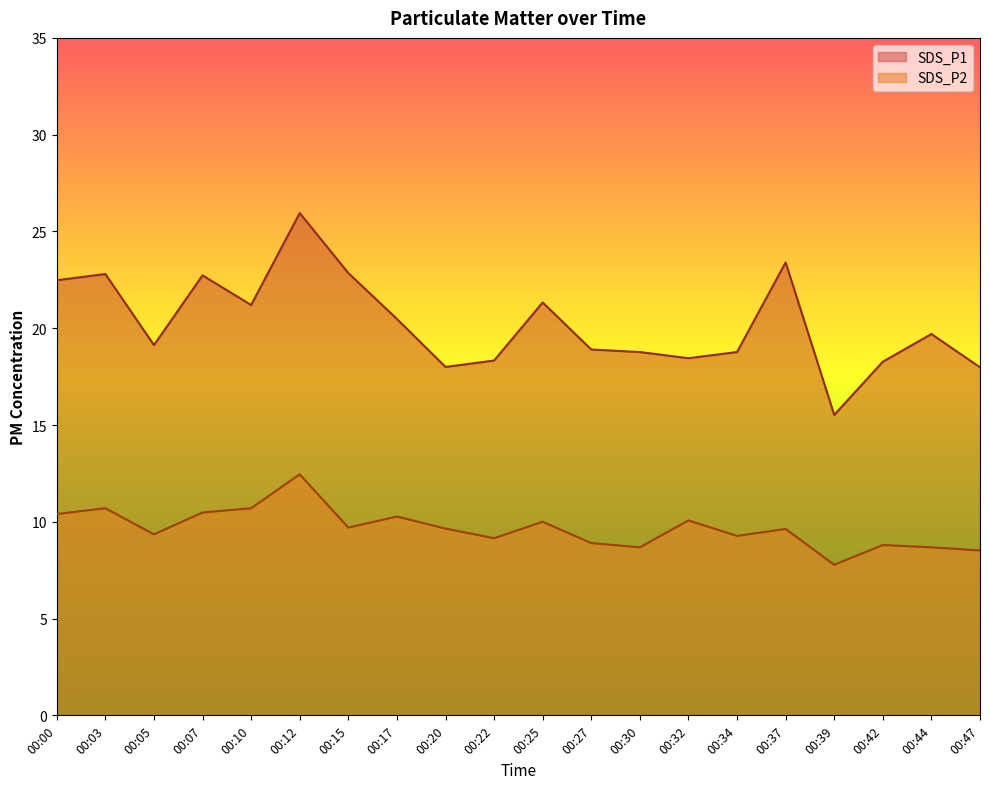

Which series has the largest total across all categories?

SDS_P1